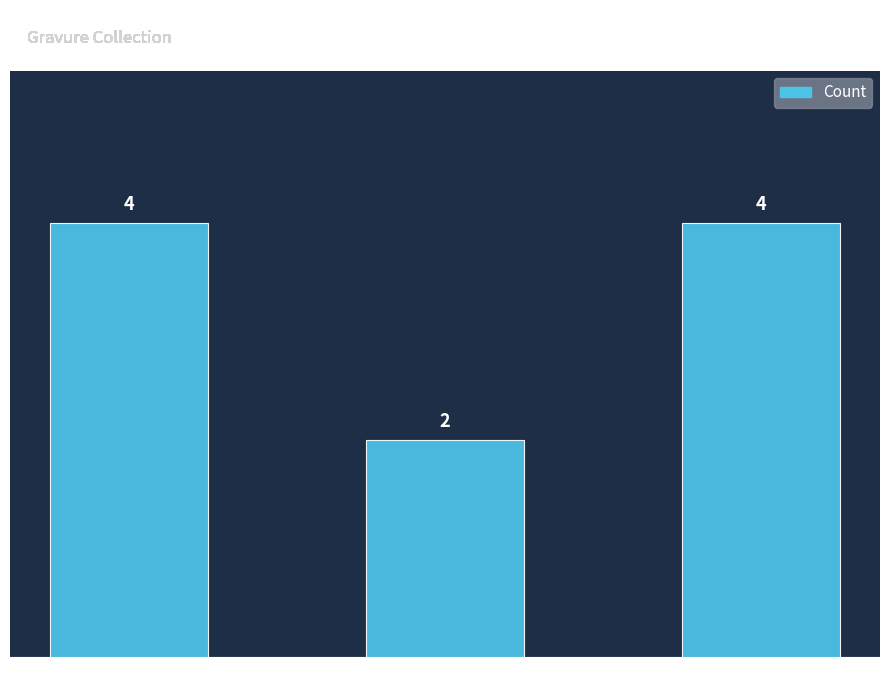

At which category does the chart reach its minimum across all series?

Gravure sur acier